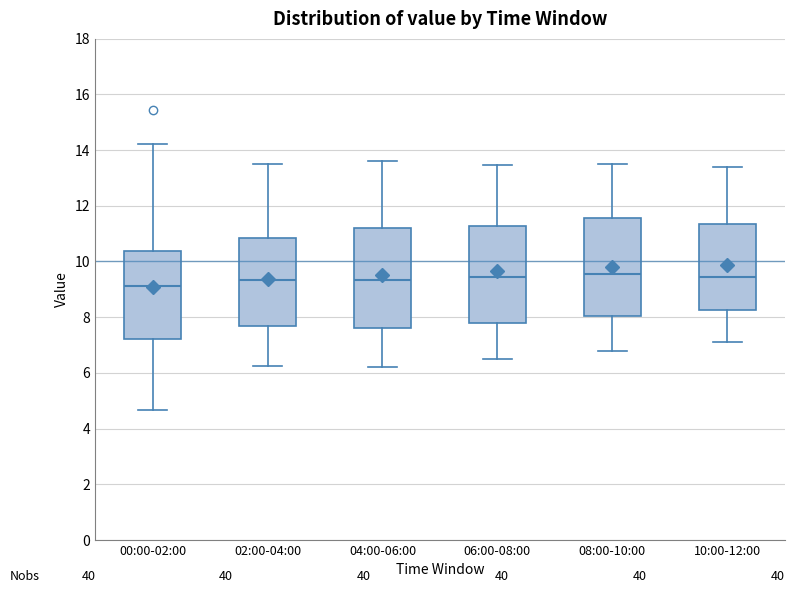

Where does the lower whisker of the box for 04:00-06:00 end on the y-axis? The values are not printed on the chart, so give them approximately, as read against the axis.

6.2